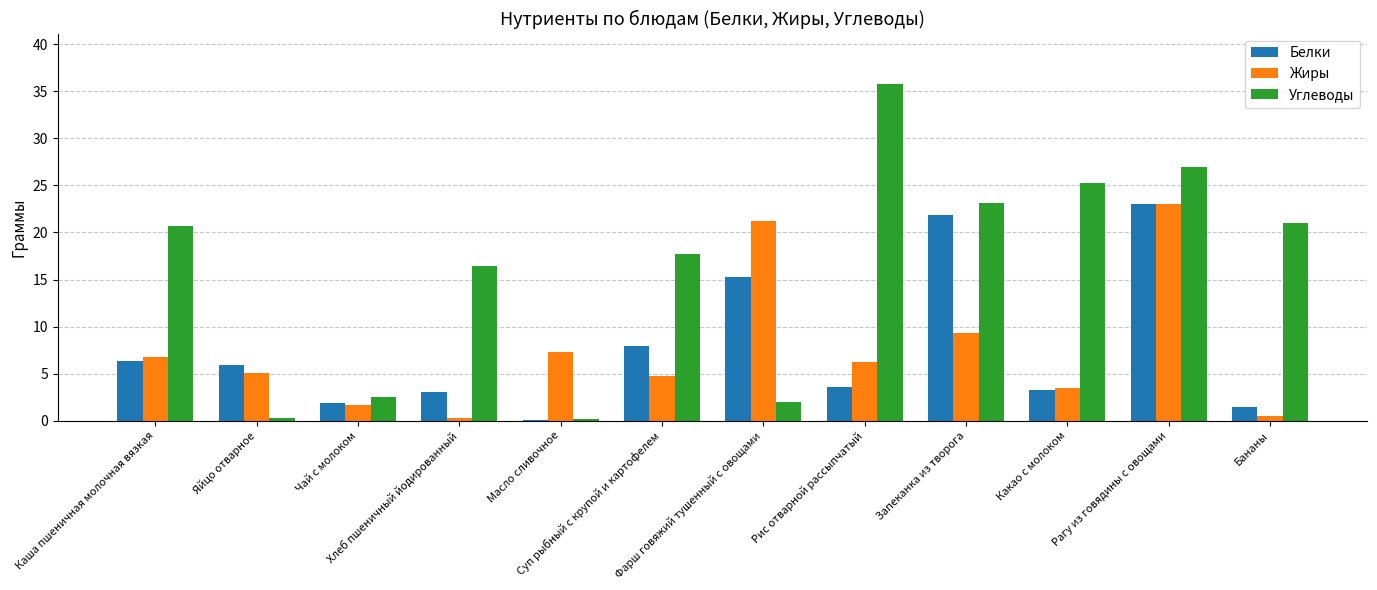

How many values in the Жиры series exceed 6?

6